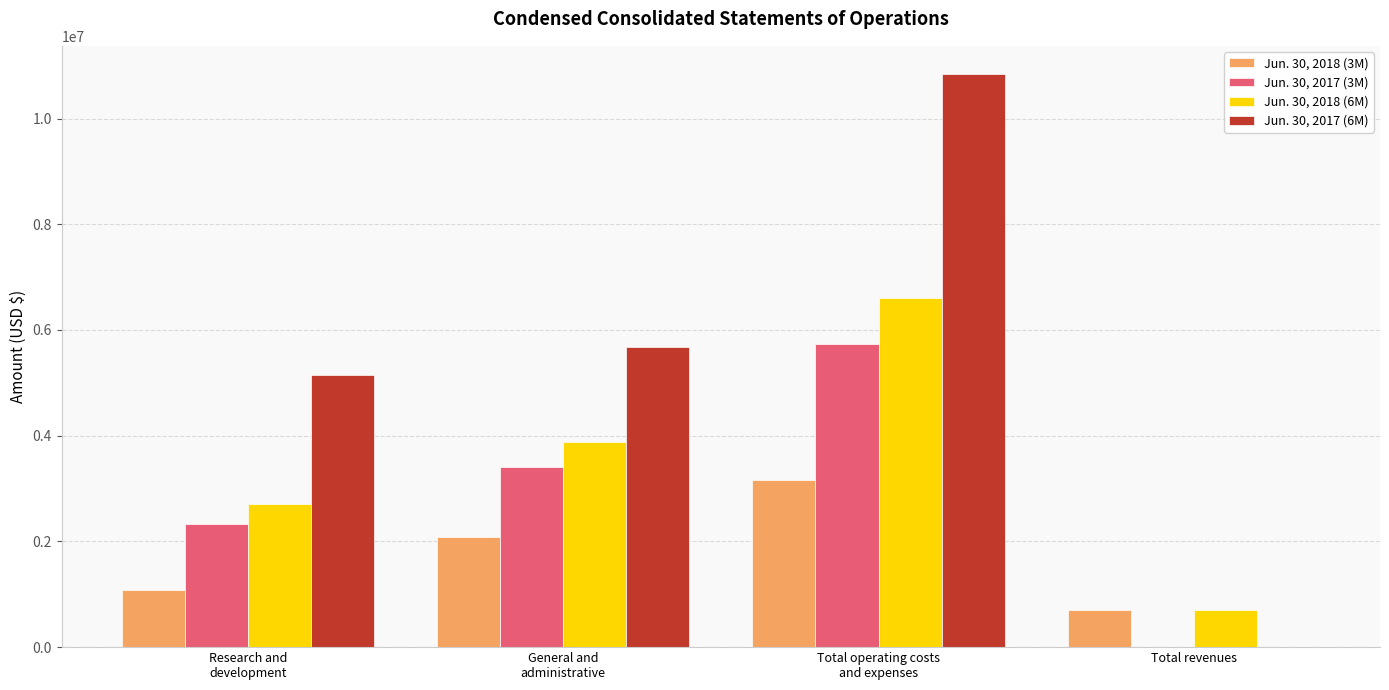

Which series has the largest total across all categories?

Jun. 30, 2017 (6M)